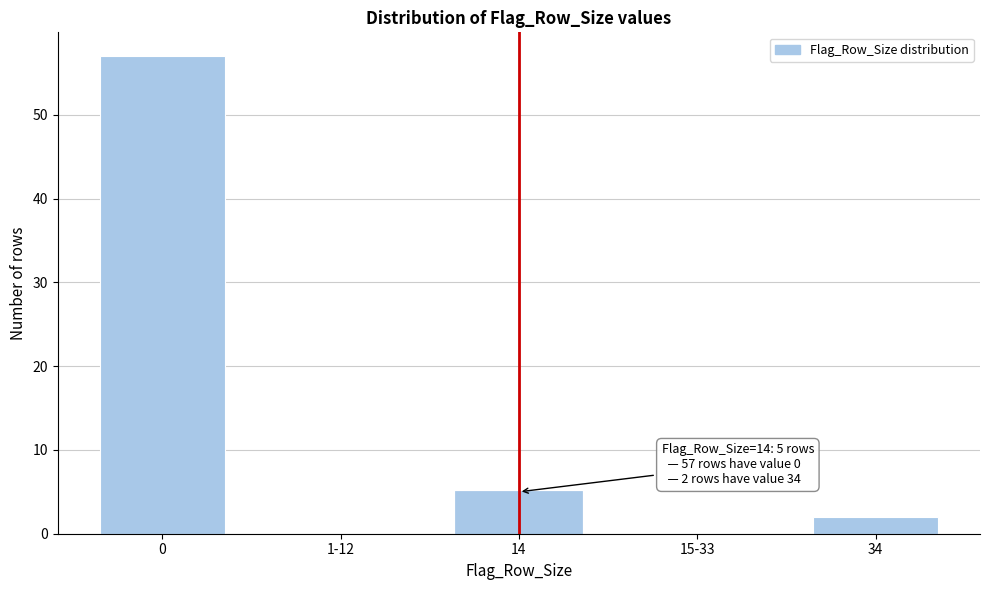

Reading left to right, extract all data points from this chart.

0=57	1-12=0	14=5	15-33=0	34=2